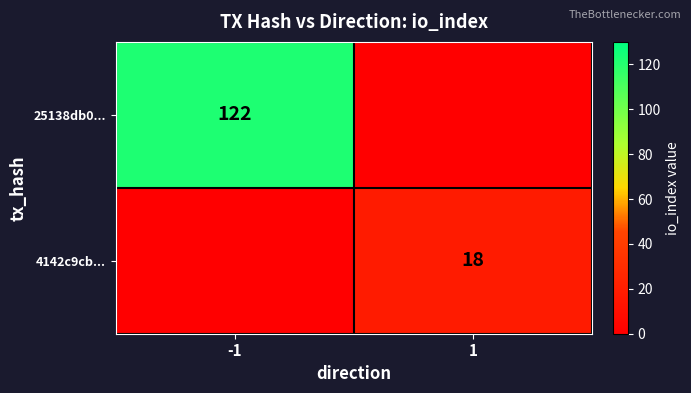

Is the value of 4142c9cb... at 1 greater than the value of 25138db0... at -1?

No